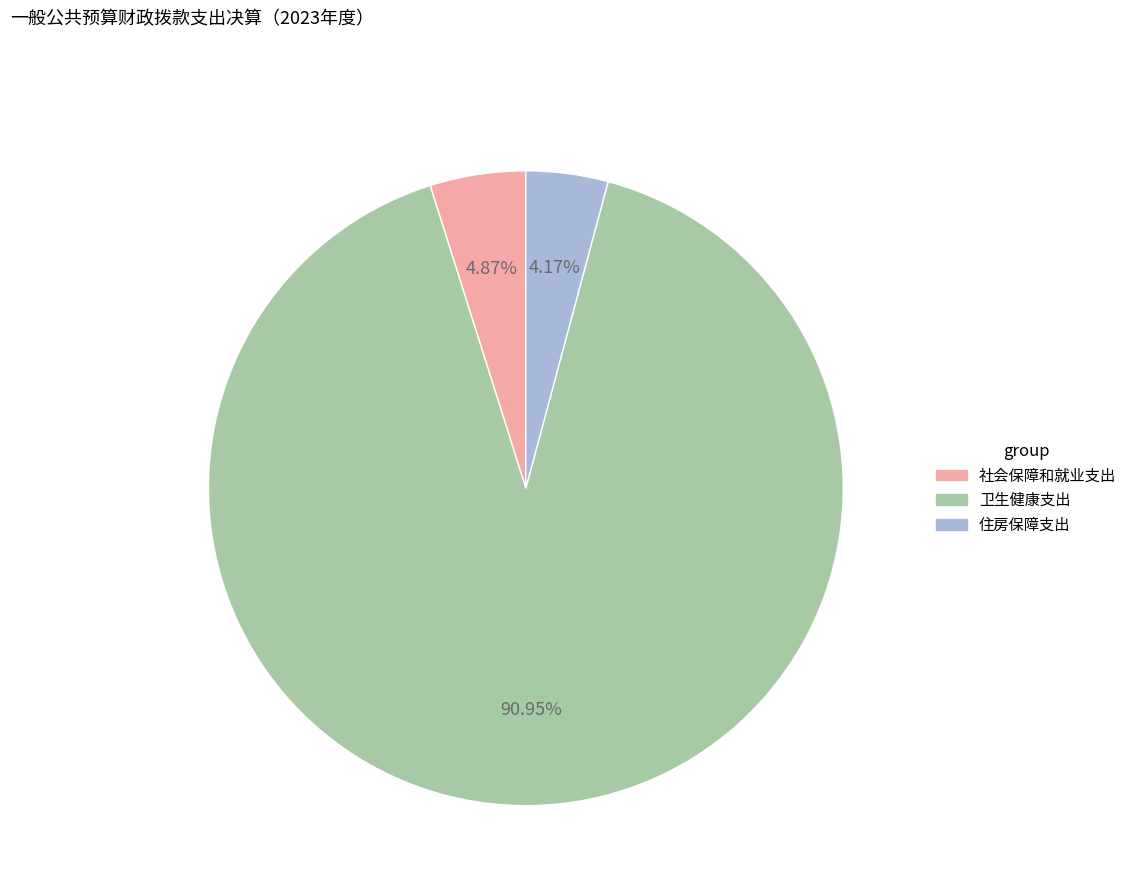

Combined, what portion of the pie is 住房保障支出 and 卫生健康支出?

95.1%